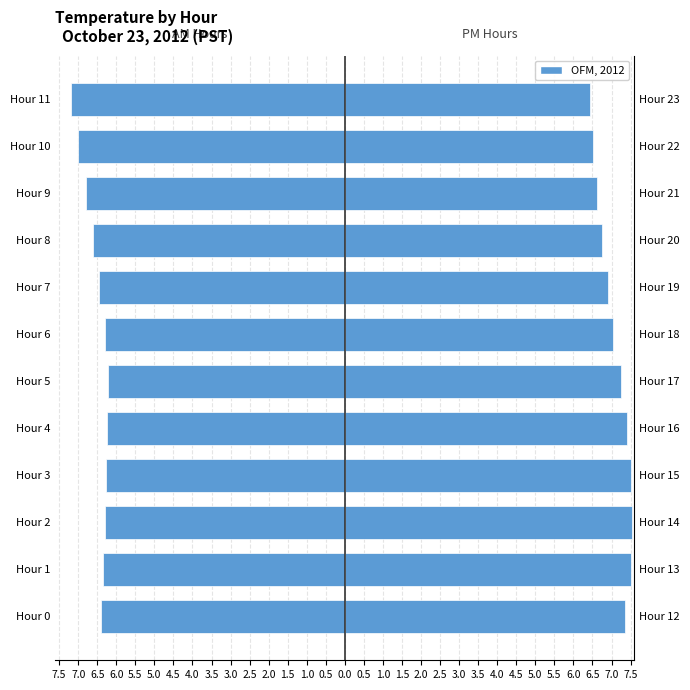

Is the value of Right (PM) at Hour 0 greater than the value of Left (AM) at Hour 7?

Yes